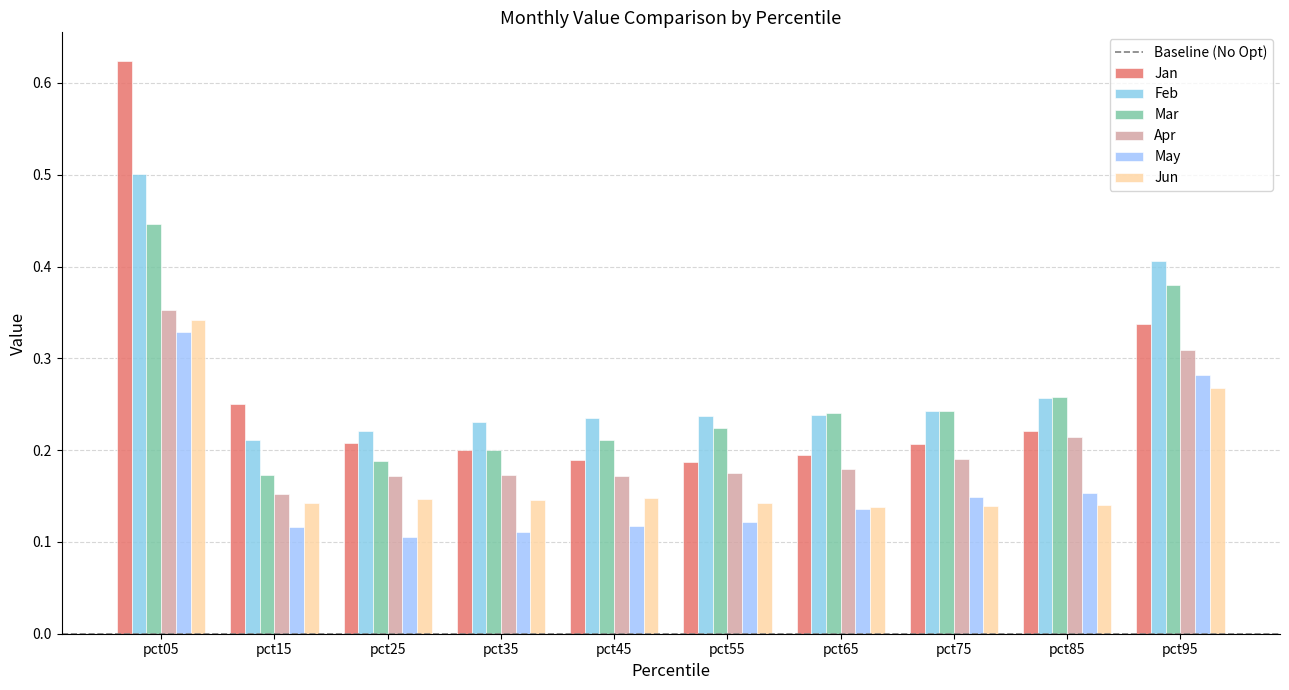

What is the total value across all series at pct45?

1.1